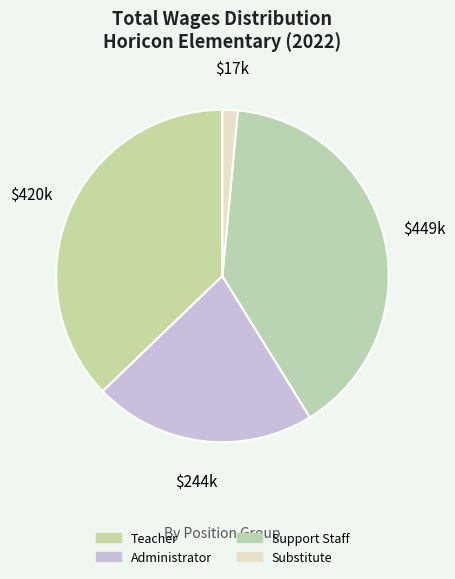

Count the number of slices in the pie.

4